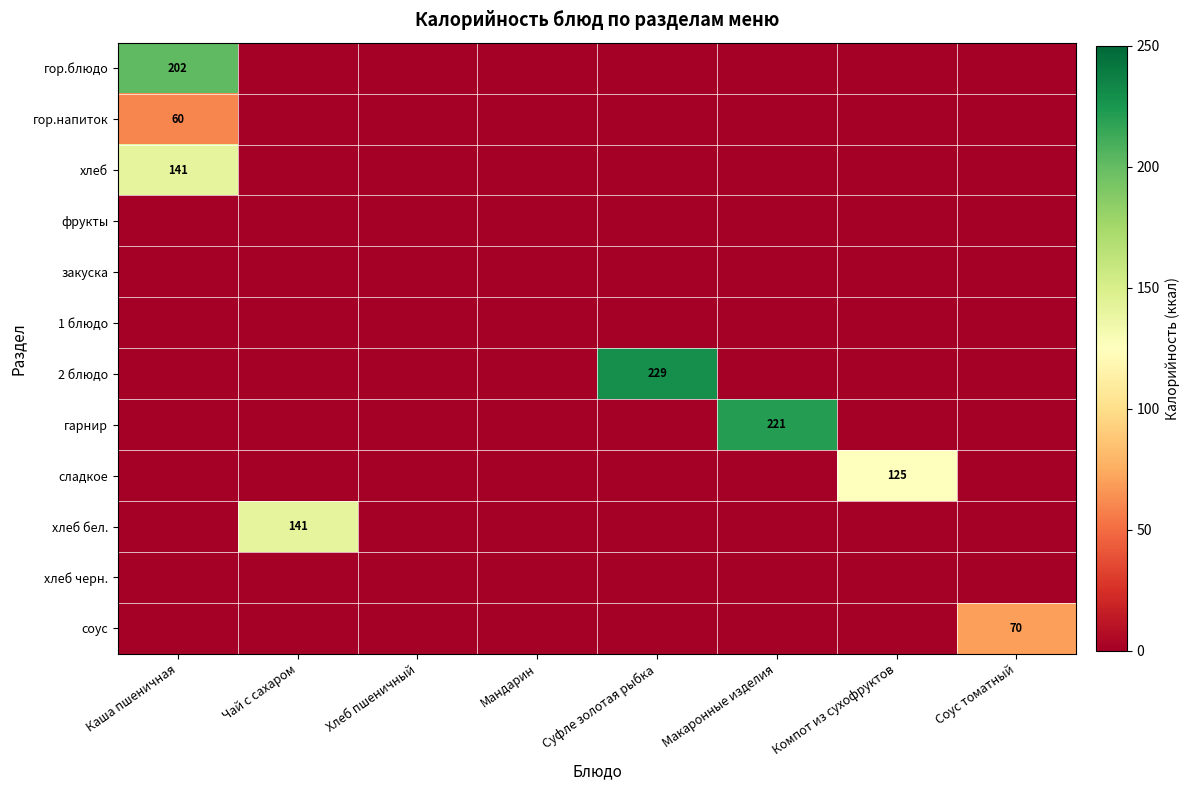

The value of гарнир at Макаронные изделия is 308. True or false?

False